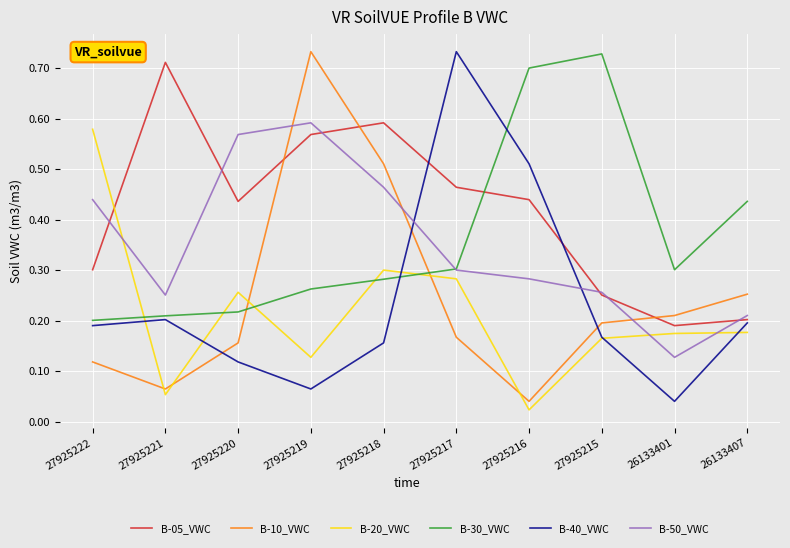

In B-10_VWC, how many points are higher than both neighbors (excluding endpoints)?

1